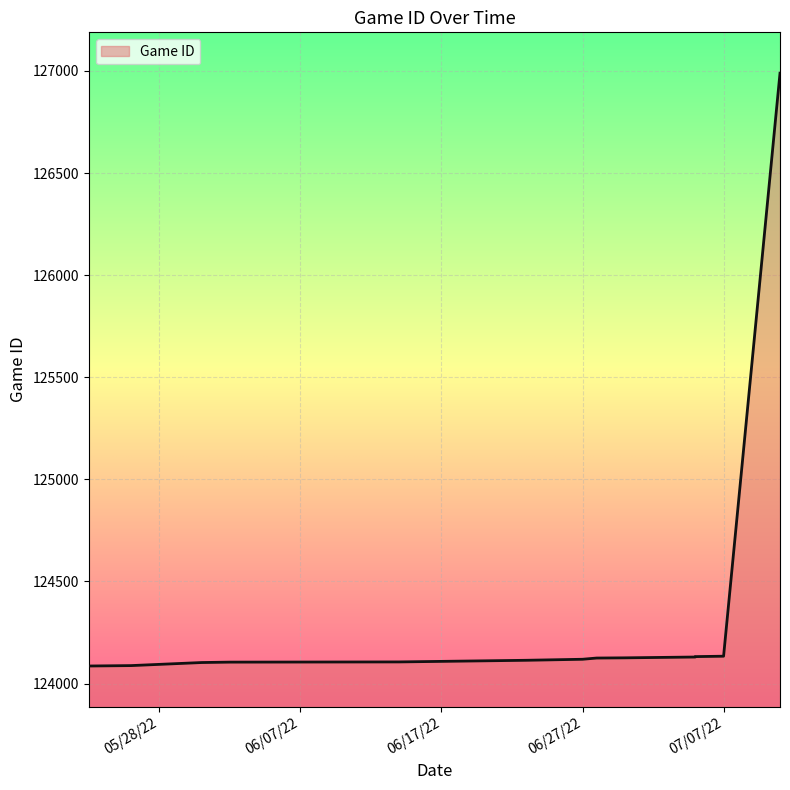

How many values are below 124119?

6